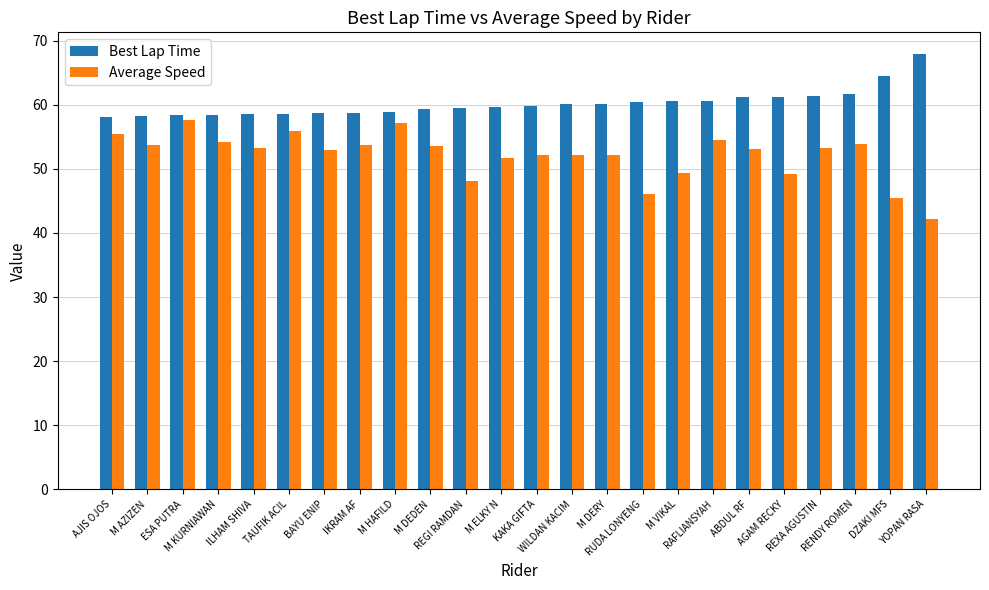

How many bars are there in total?

48